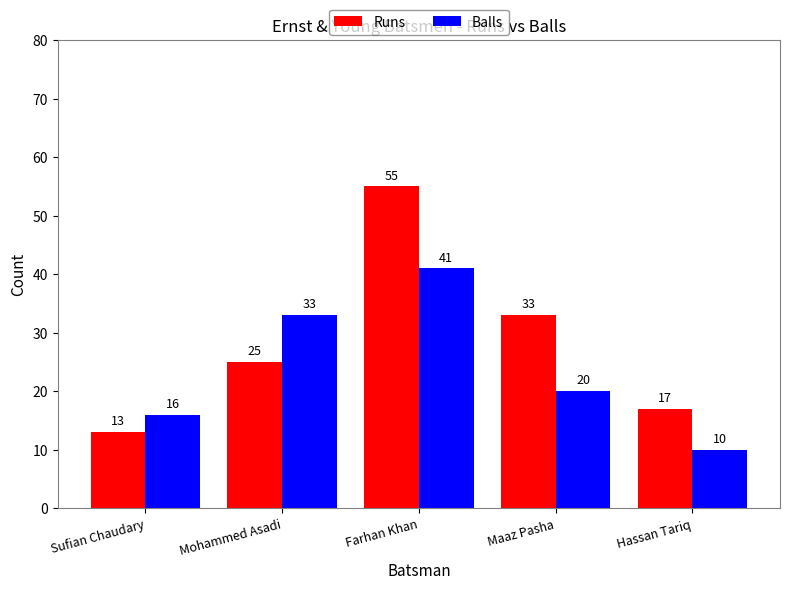

What is the maximum value shown in the chart?

55